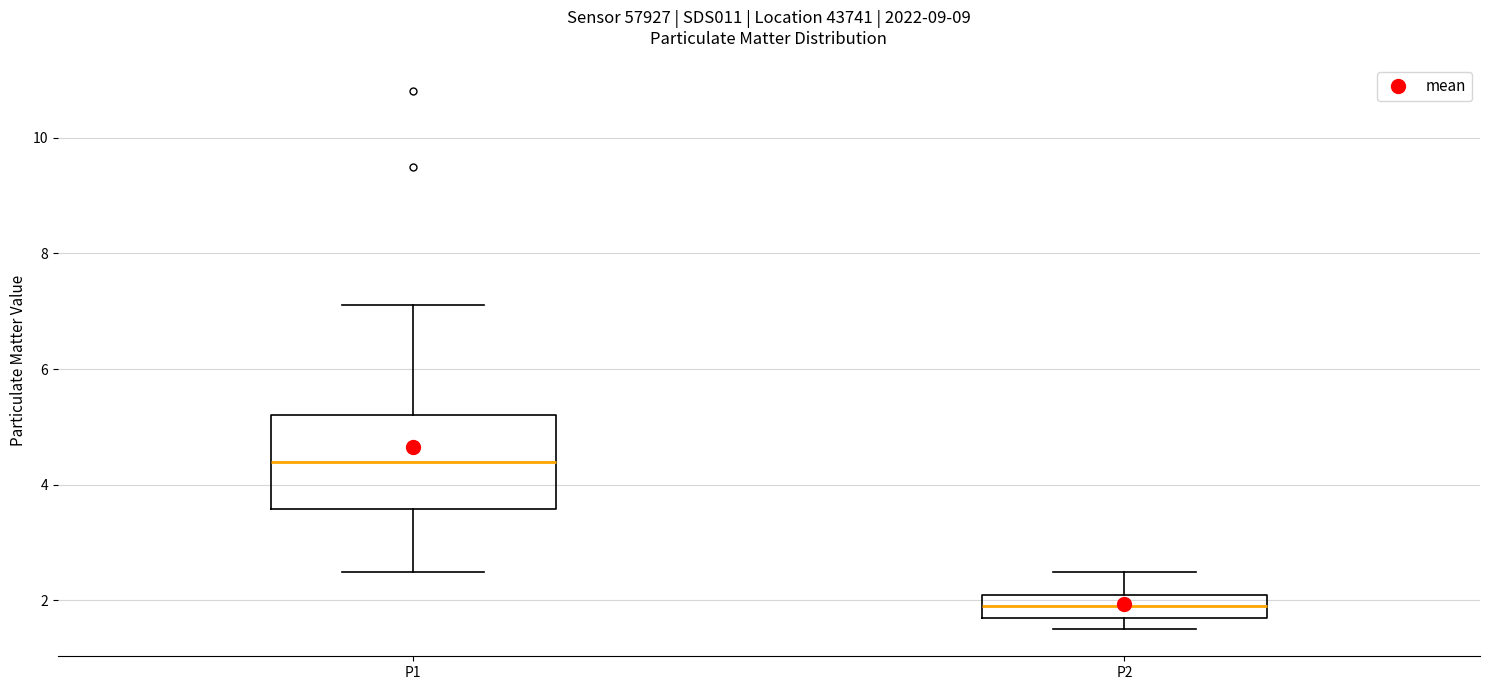

Which box has the lowest median line?

P2